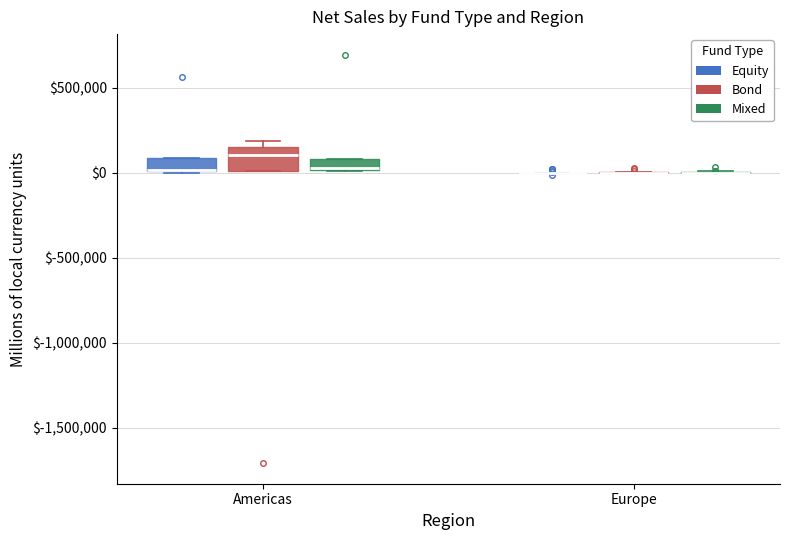

Comparing the boxes themselves (not the whiskers), which one is the tallest?

Americas (Bond)